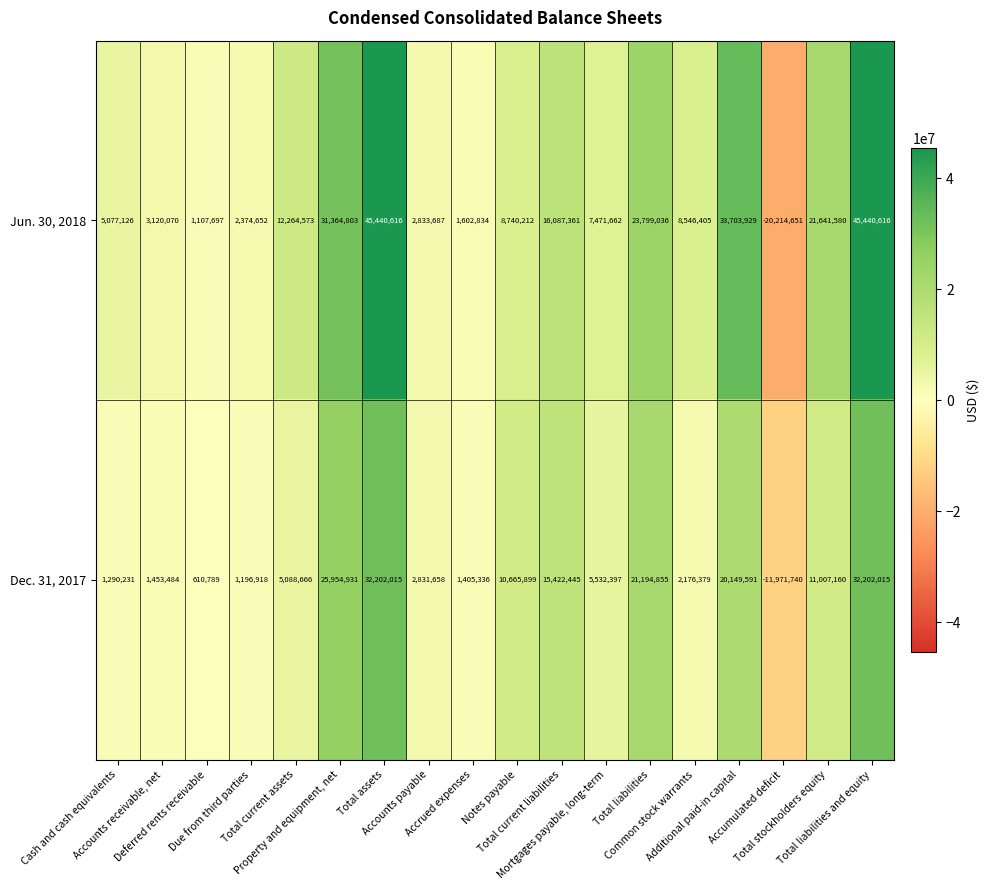

Which series has the largest total across all categories?

Jun. 30, 2018